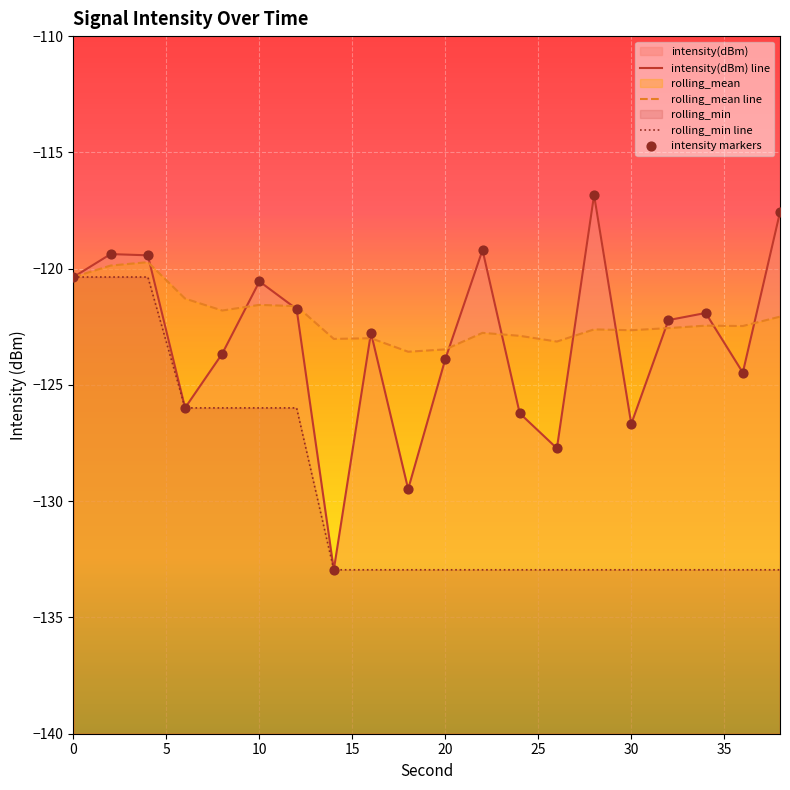

At how many categories does at least one series exceed -124?

20